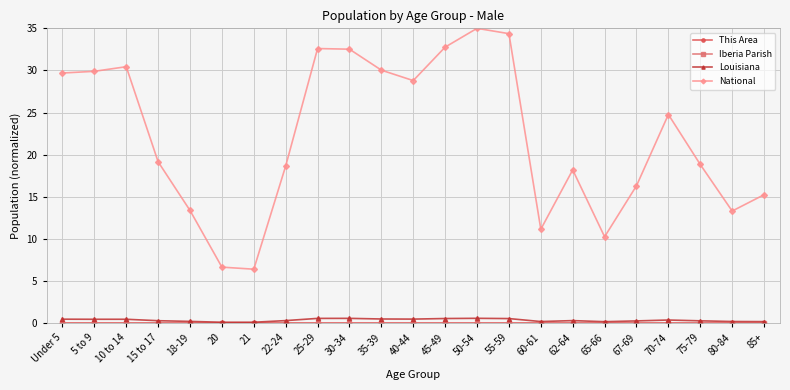

Which series has the widest spread of values?

National